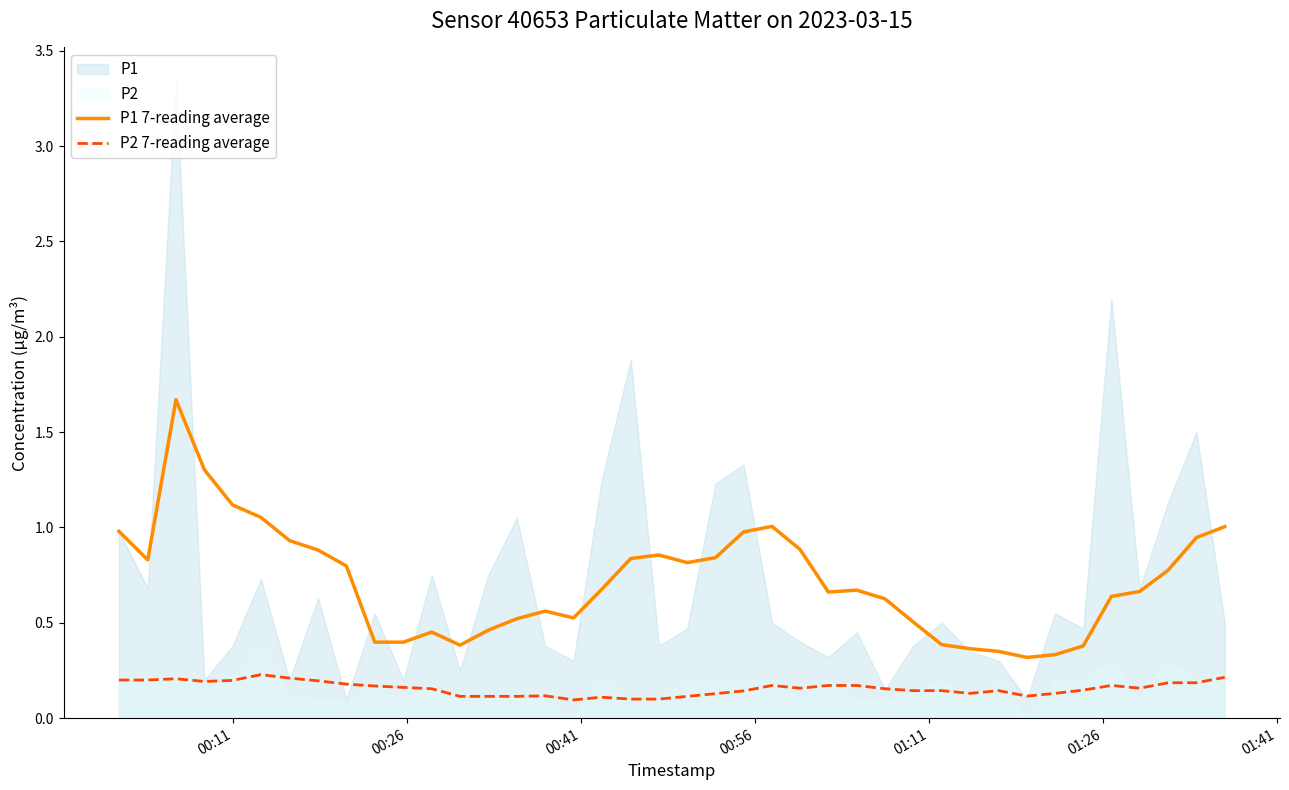

What is the maximum value for P1 7-reading average?

1.7